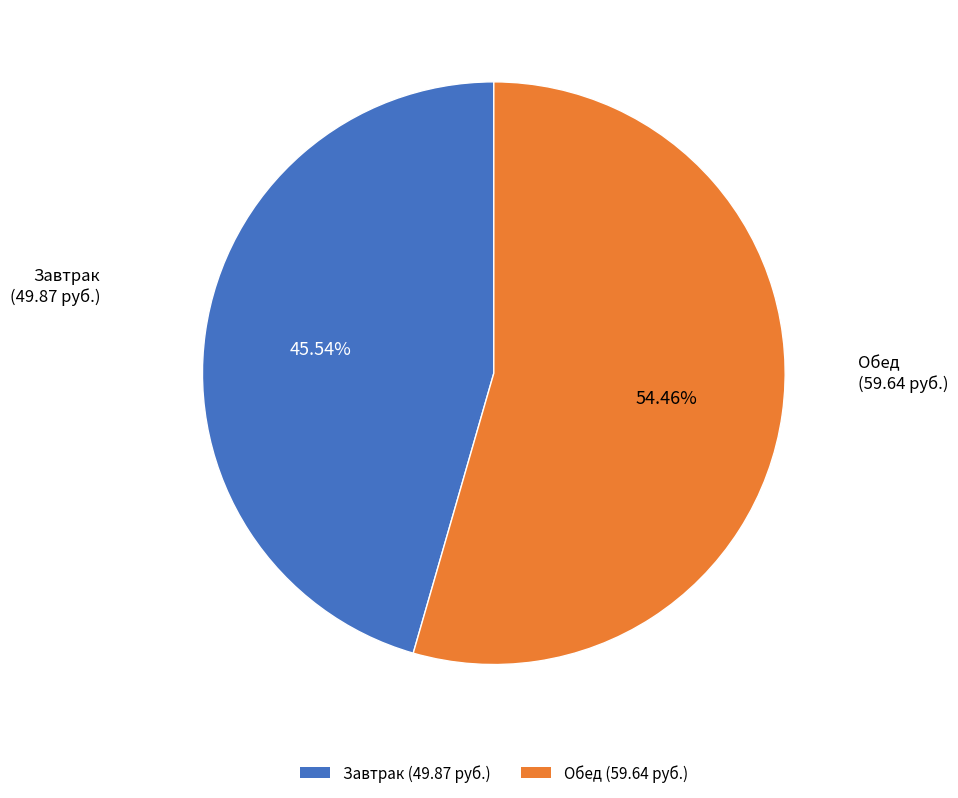

What percentage is the Обед slice, to the nearest percent?

54%